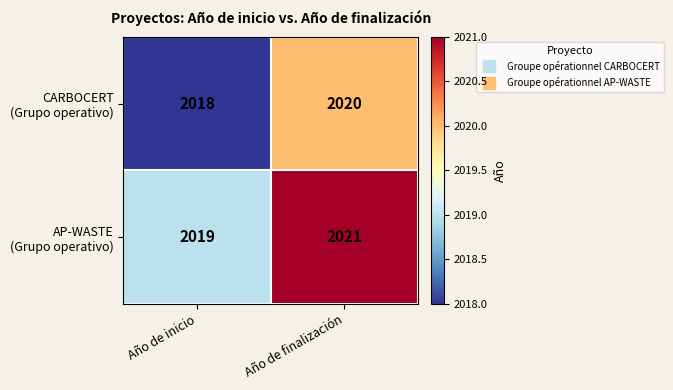

What is the maximum value shown in the chart?

2021